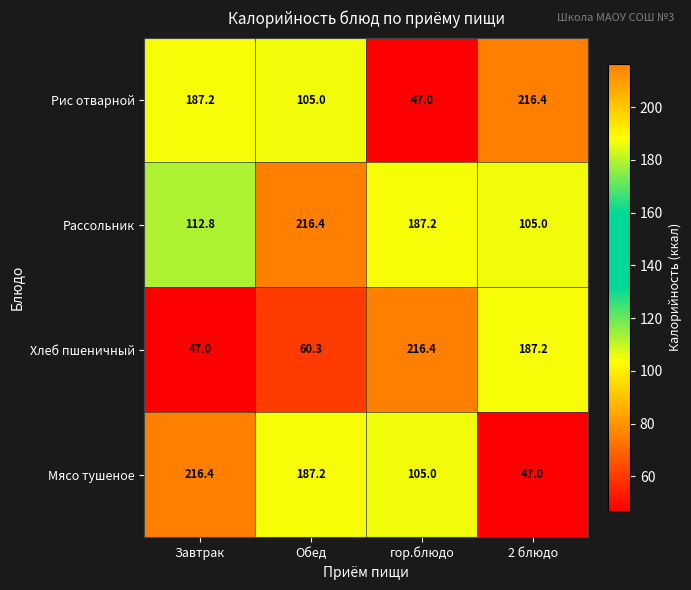

At which label does Рассольник first exceed 187?

Обед